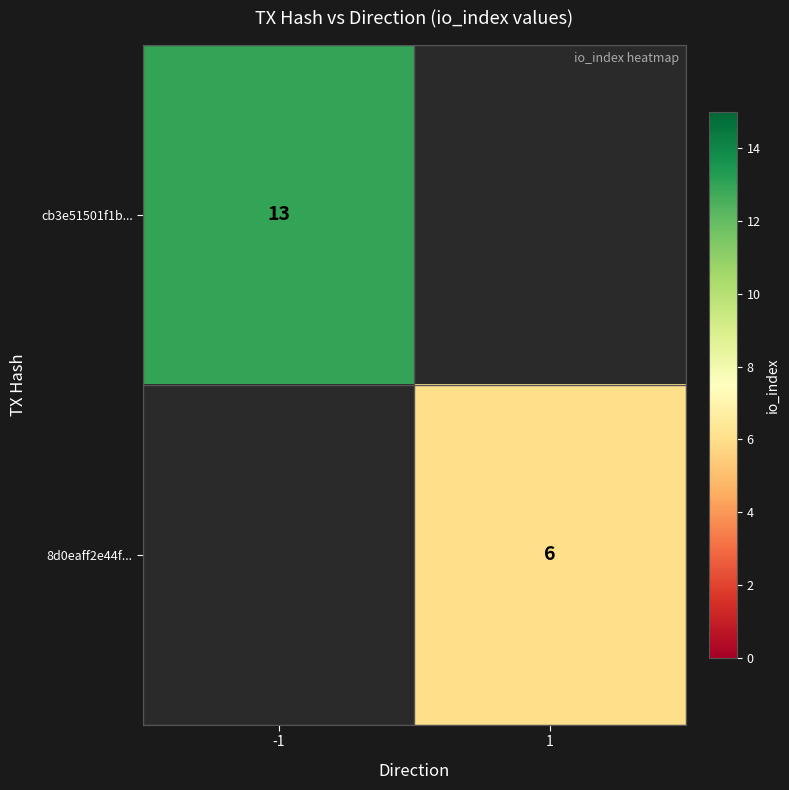

The value of 8d0eaff2e44f... at 1 is 9.7. True or false?

False